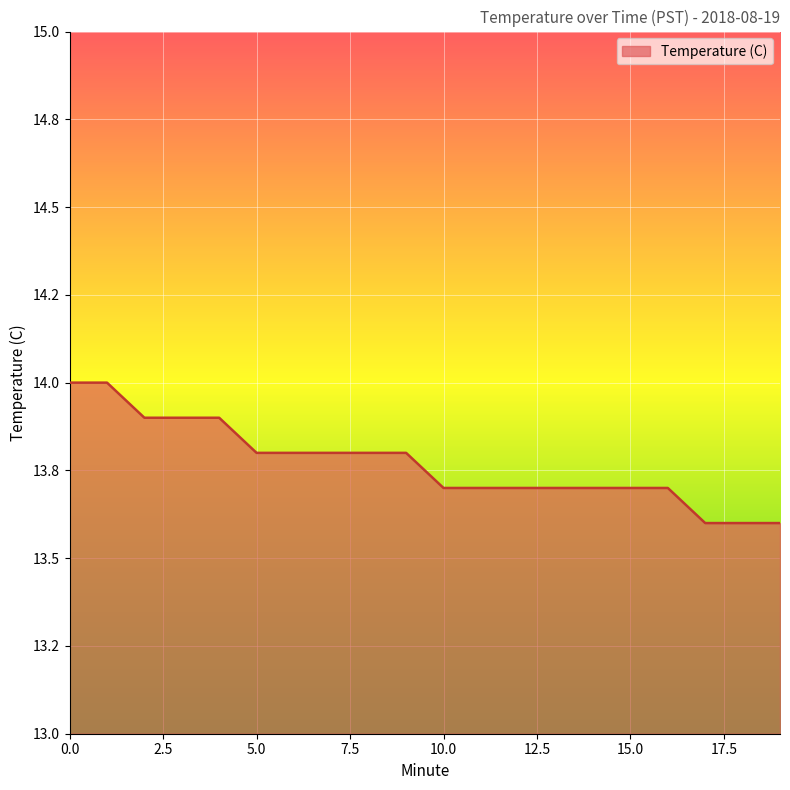

Rank the categories by value from lowest to highest.

17, 18, 19, 10, 11, 12, 13, 14, 15, 16, 5, 6, 7, 8, 9, 2, 3, 4, 0, 1